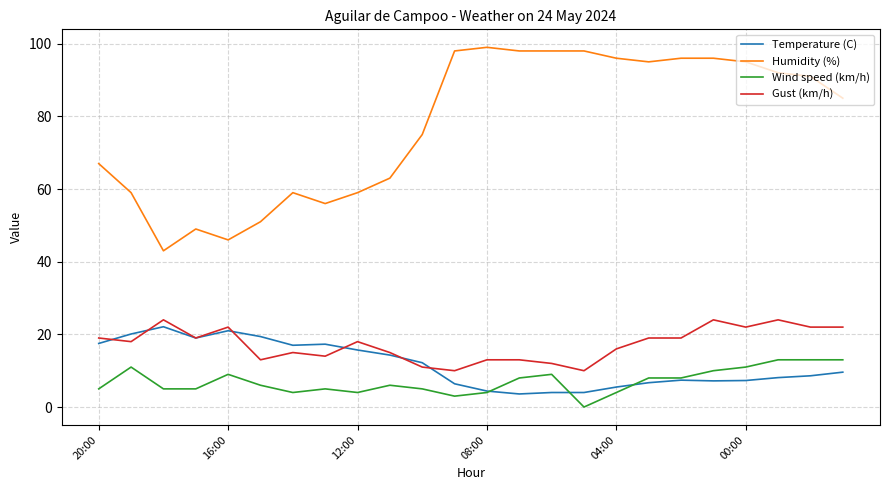

What is the minimum value for Temperature (C)?

3.6